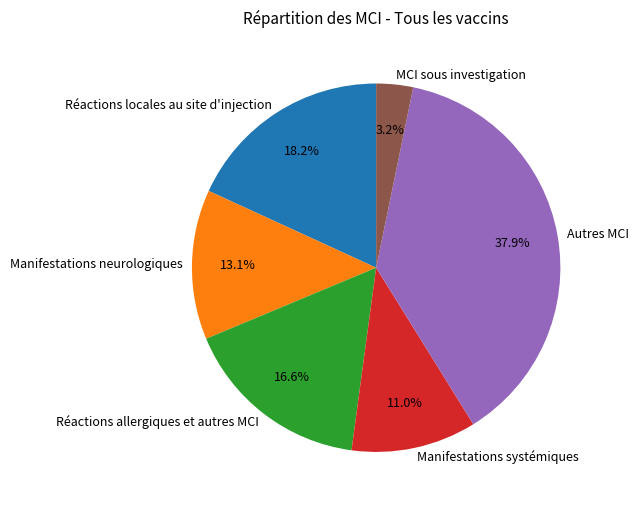

Combined, what portion of the pie is MCI sous investigation and Réactions locales au site d'injection?

21.4%